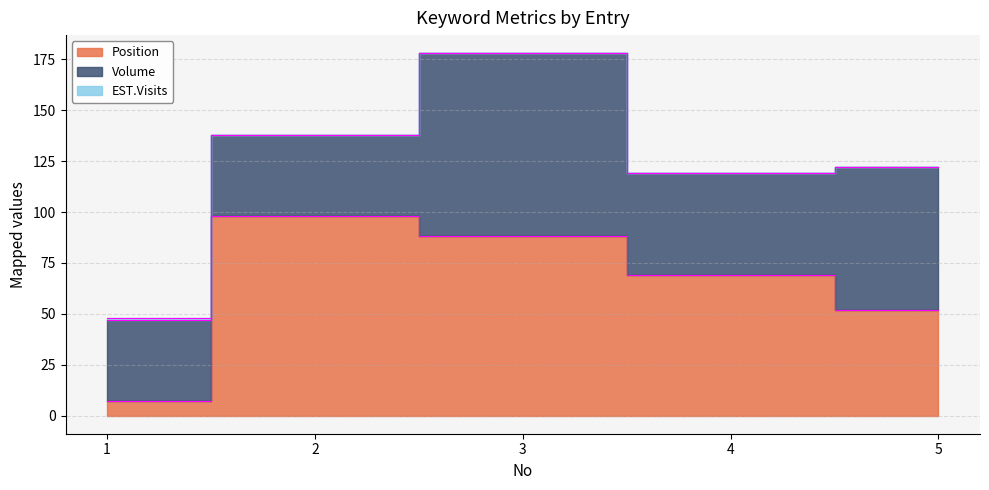

How many lines are shown in the chart?

3